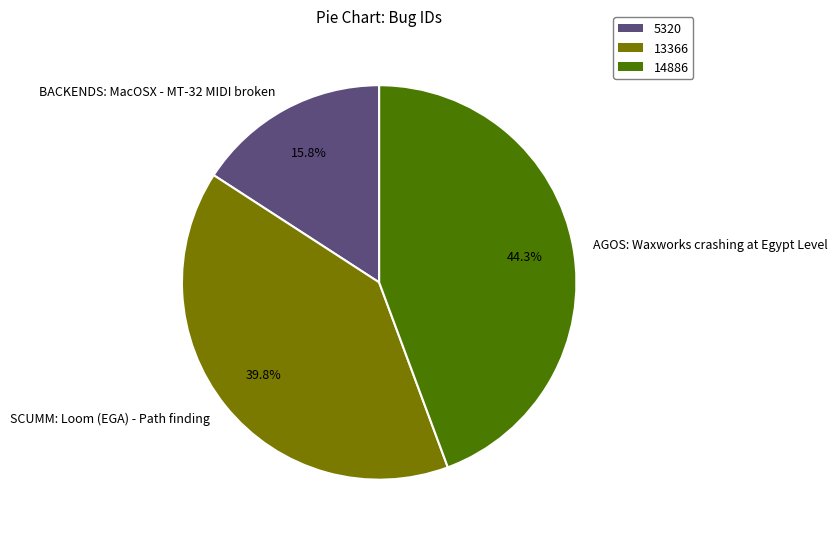

Does AGOS: Waxworks crashing at Egypt Level represent more than half of the total?

No